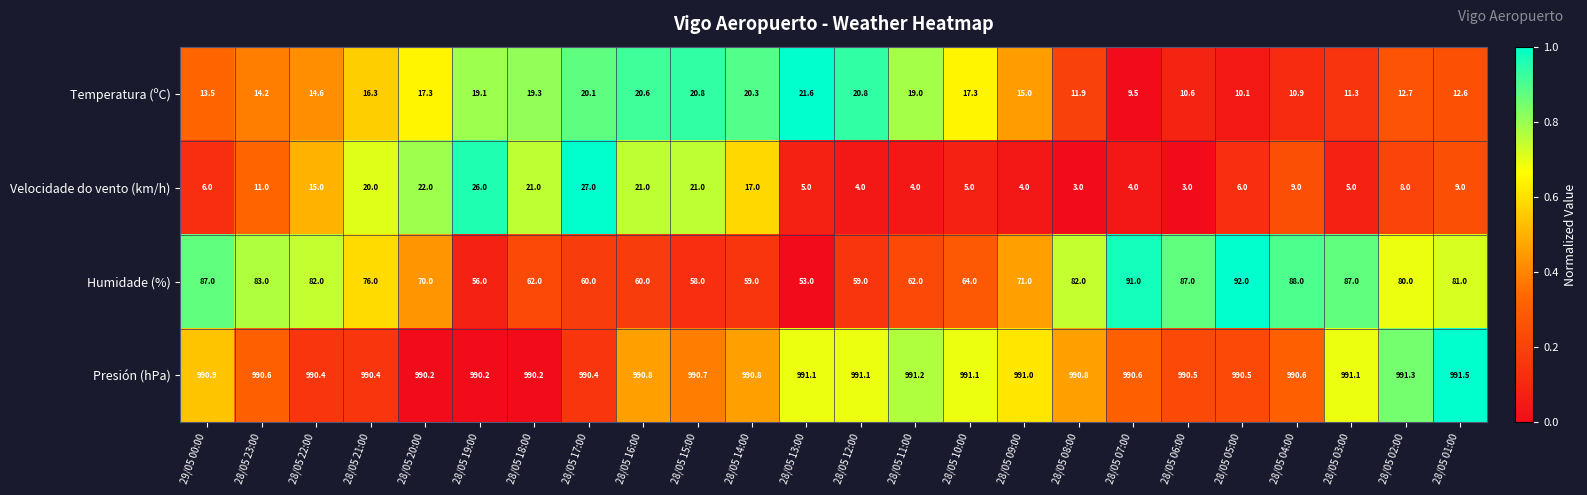

The value of Presión (hPa) at 28/05 08:00 is 990.8. True or false?

True